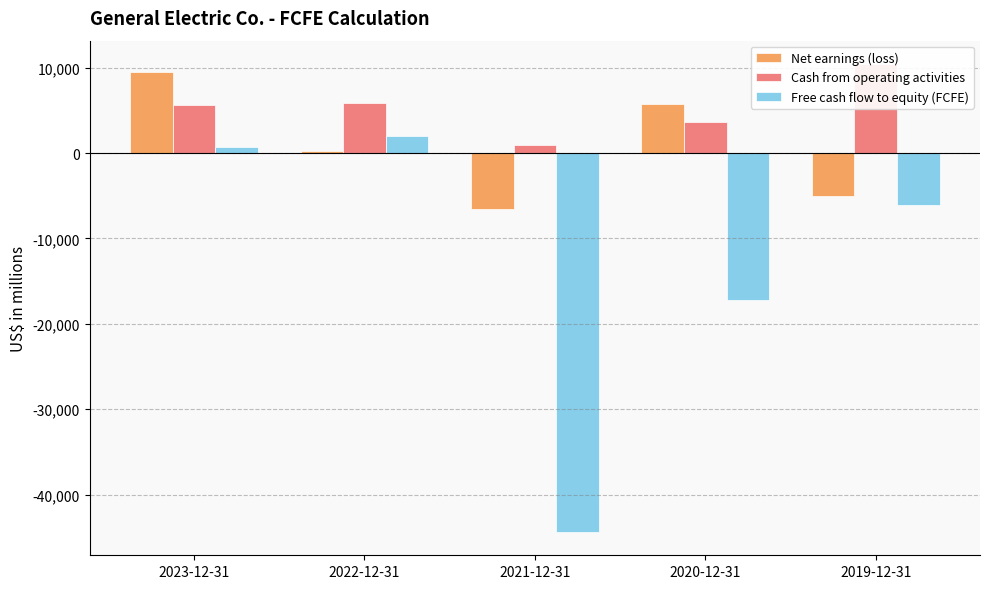

How many bars are there in each group?

3